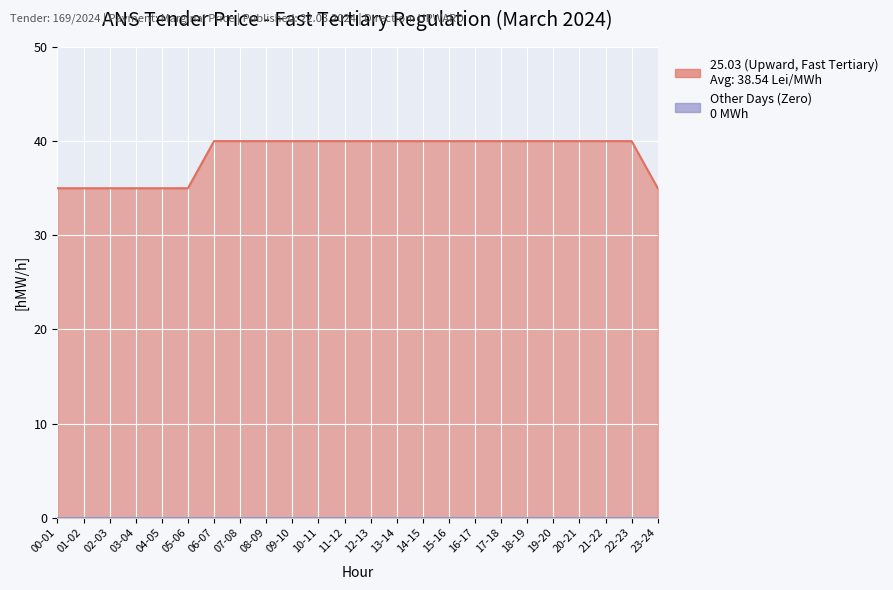

Where is the data nearest to the value 37?

00-01